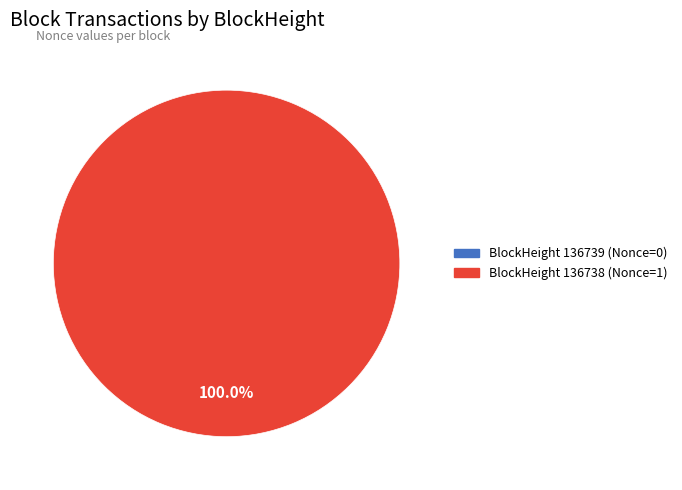

To the nearest percent, what is the difference between the largest and smallest slice percentages?

100%